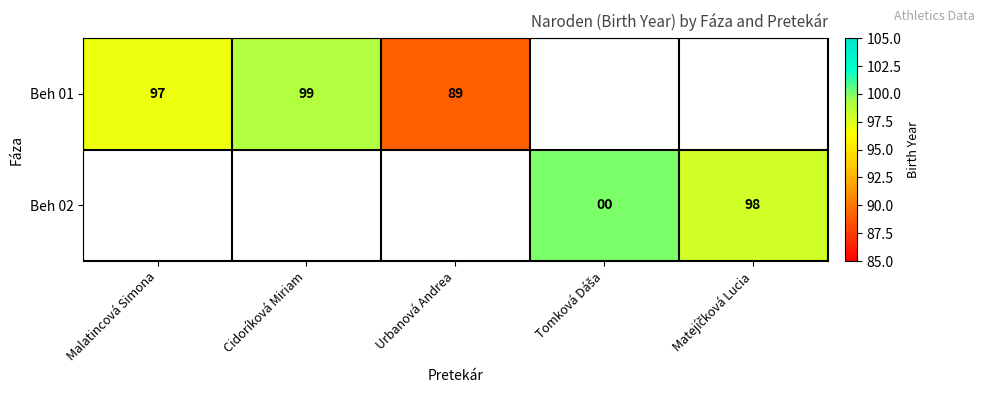

True or false: Beh 01 has a value of 63 at Cidoríková Miriam.

False